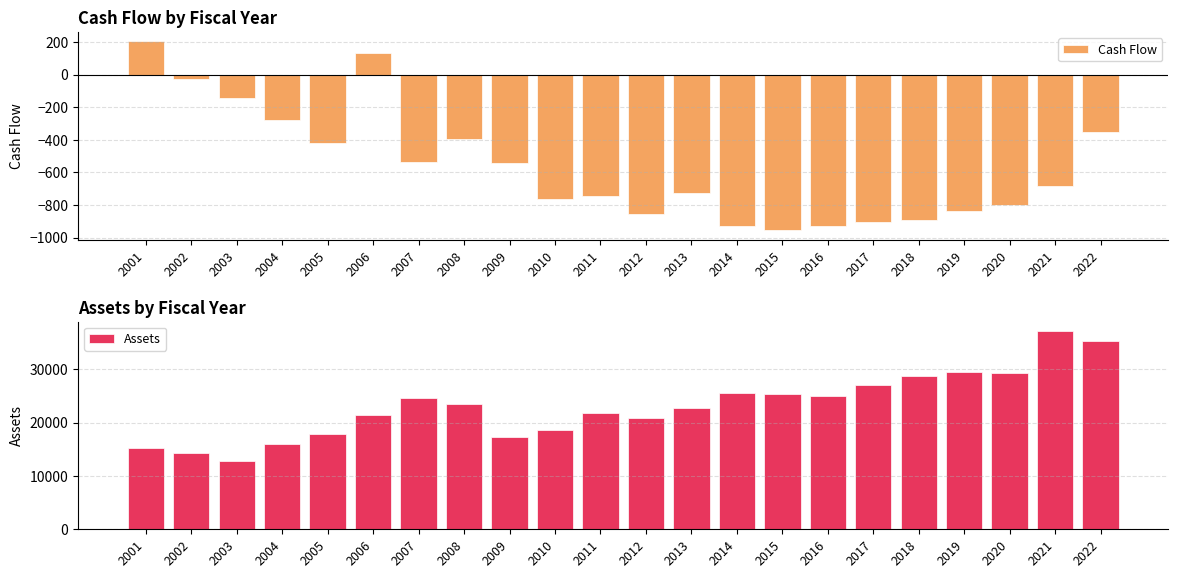

Count the number of categories in the chart.

22